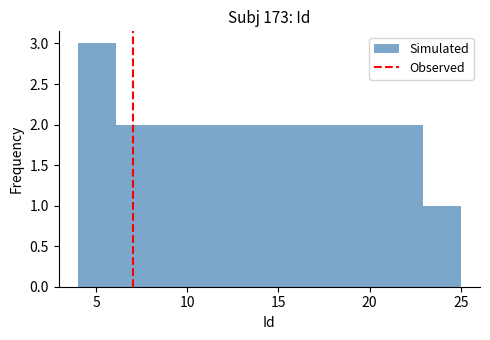

Over which range of the x-axis is the bar tallest?

4.0 to 6.1